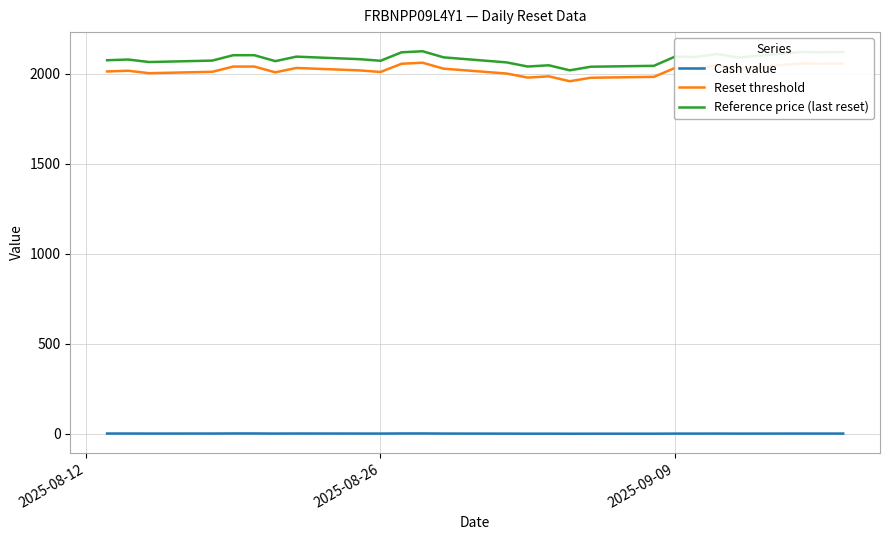

True or false: Reference price (last reset) and Reset threshold cross at least once.

False